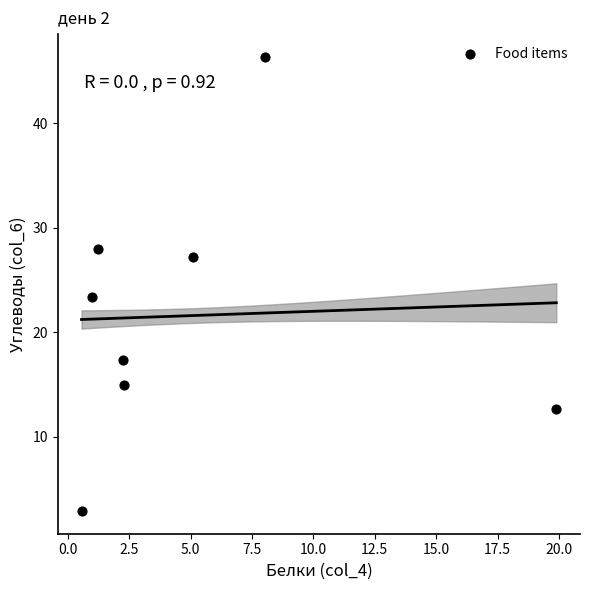

What is the range of X values (max minus min)?

19.3